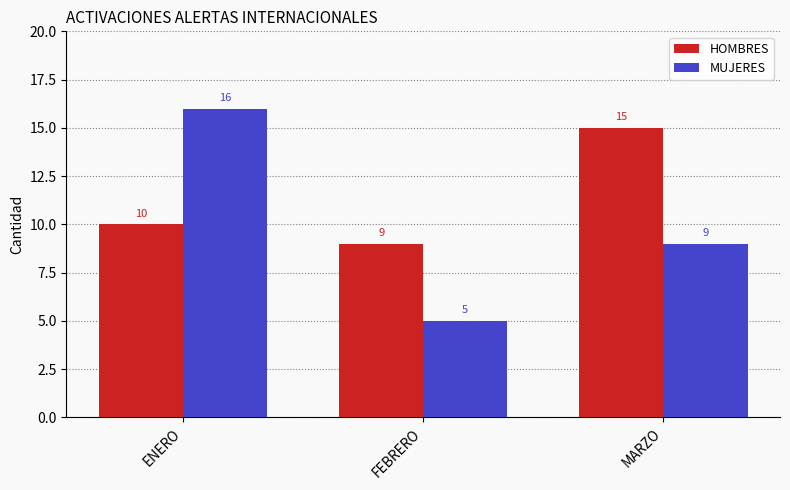

Reading left to right, transcribe all the data shown in this chart.

HOMBRES: ENERO=10	FEBRERO=9	MARZO=15
MUJERES: ENERO=16	FEBRERO=5	MARZO=9